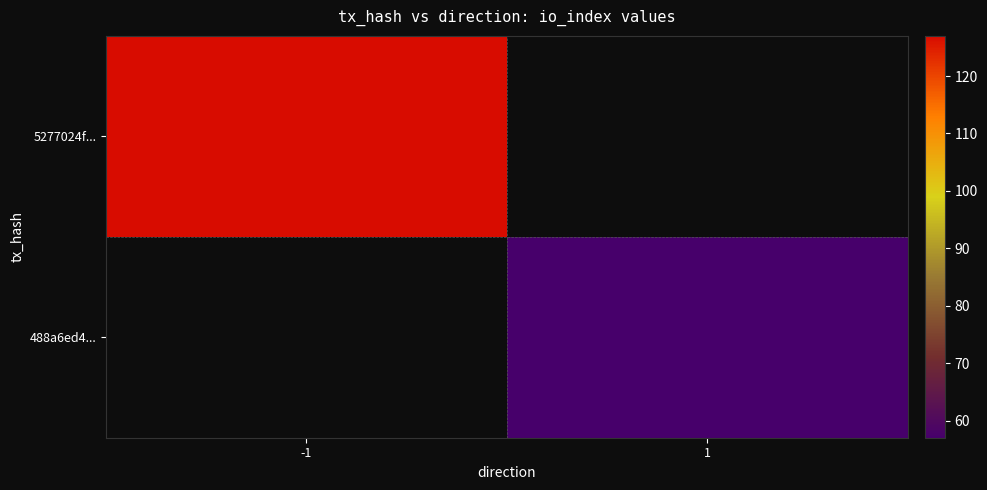

What is the highest value of the 5277024f... series?

127.0